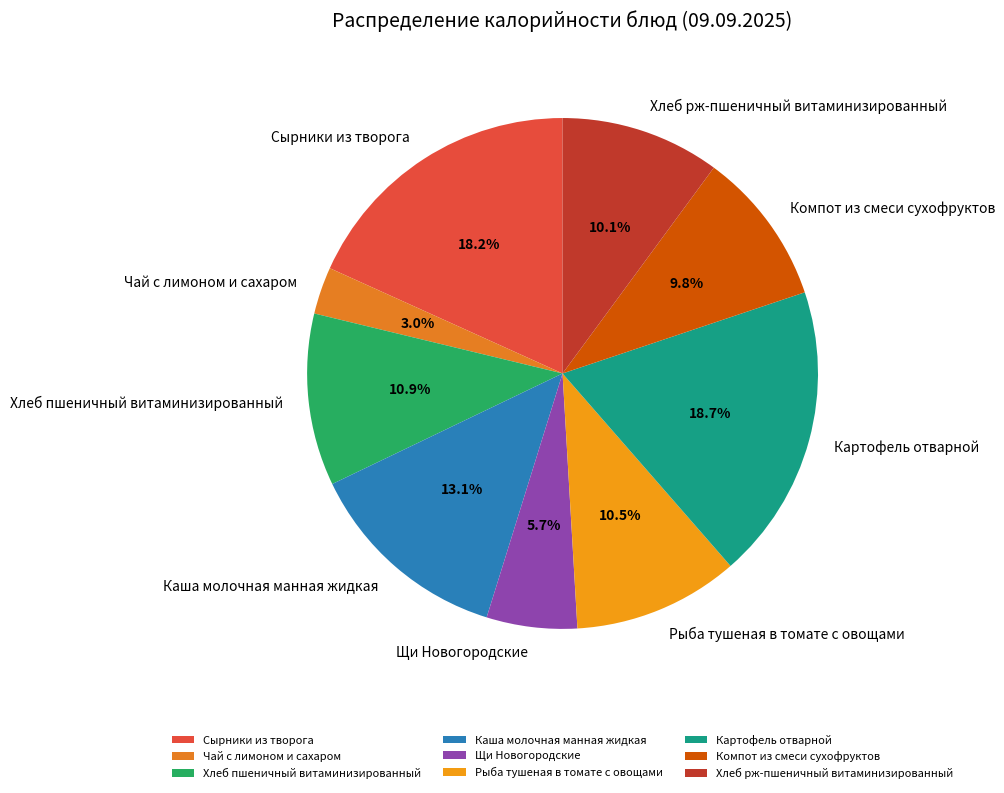

Approximately how many times larger is the value at Чай с лимоном и сахаром compared to Каша молочная манная жидкая?

0.2